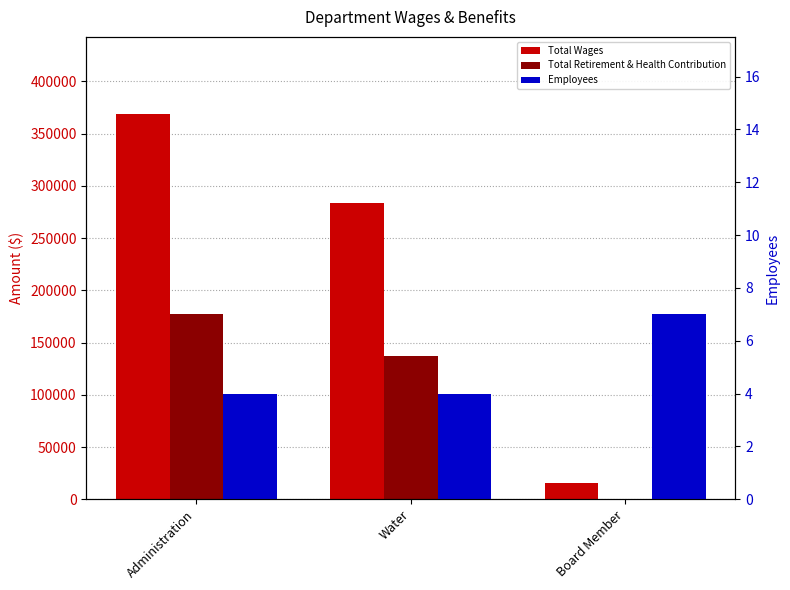

Where is Total Retirement & Health Contribution nearest to the value 88711?

Water